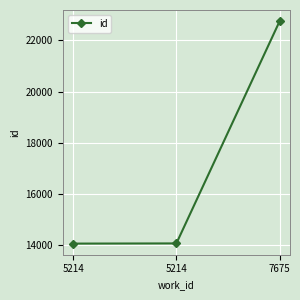

Rank the categories by value from lowest to highest.

5214, 5214, 7675